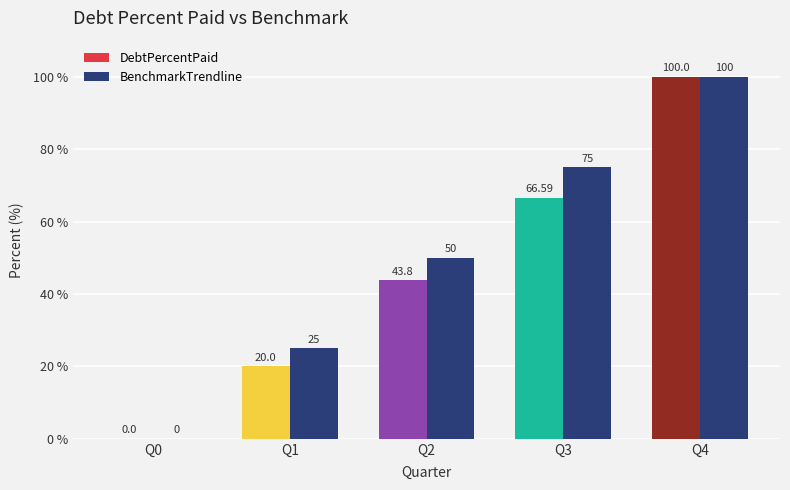

Between Q1 and Q3, which is larger?

Q3